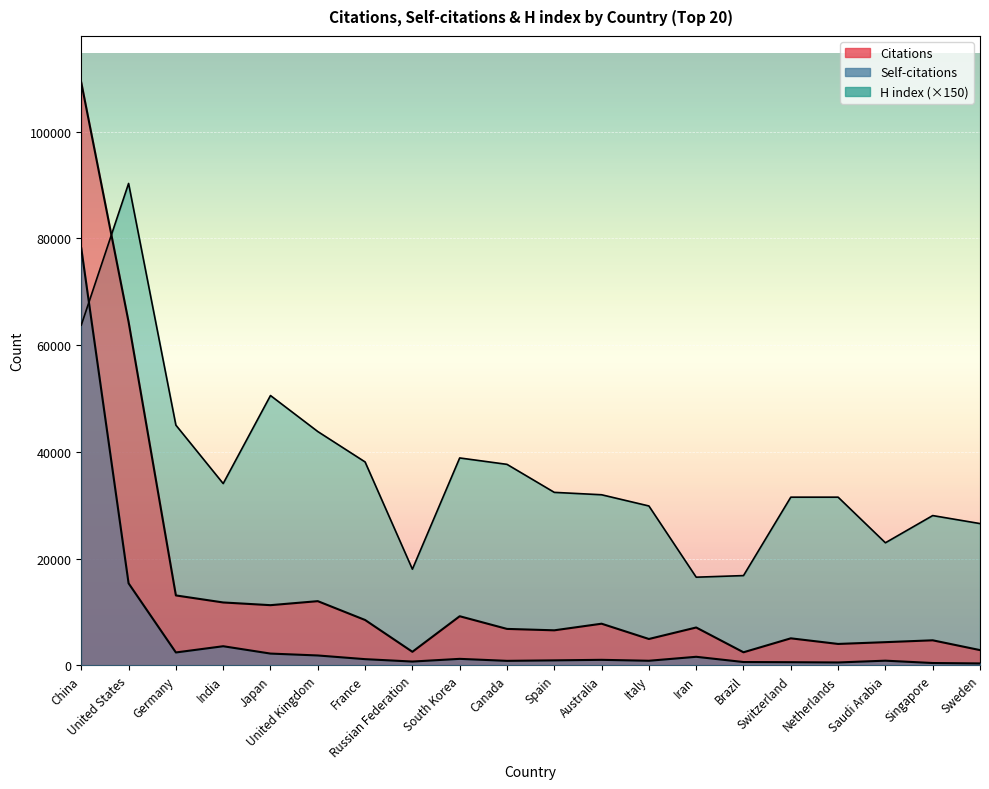

In Citations, how many points are lower than both neighbors (excluding endpoints)?

6